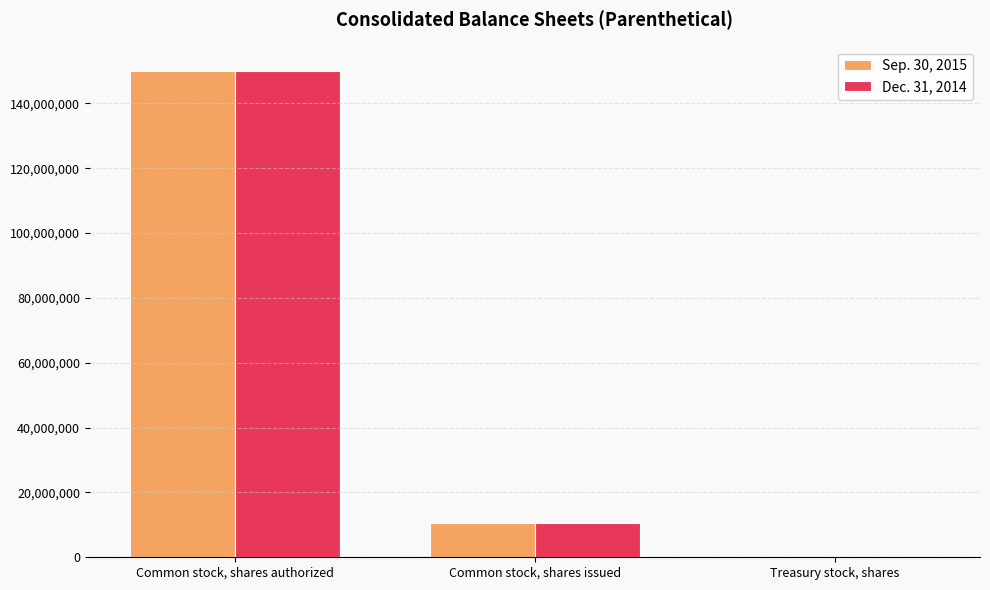

What value does the Sep. 30, 2015 series have at Common stock, shares issued?

10582530